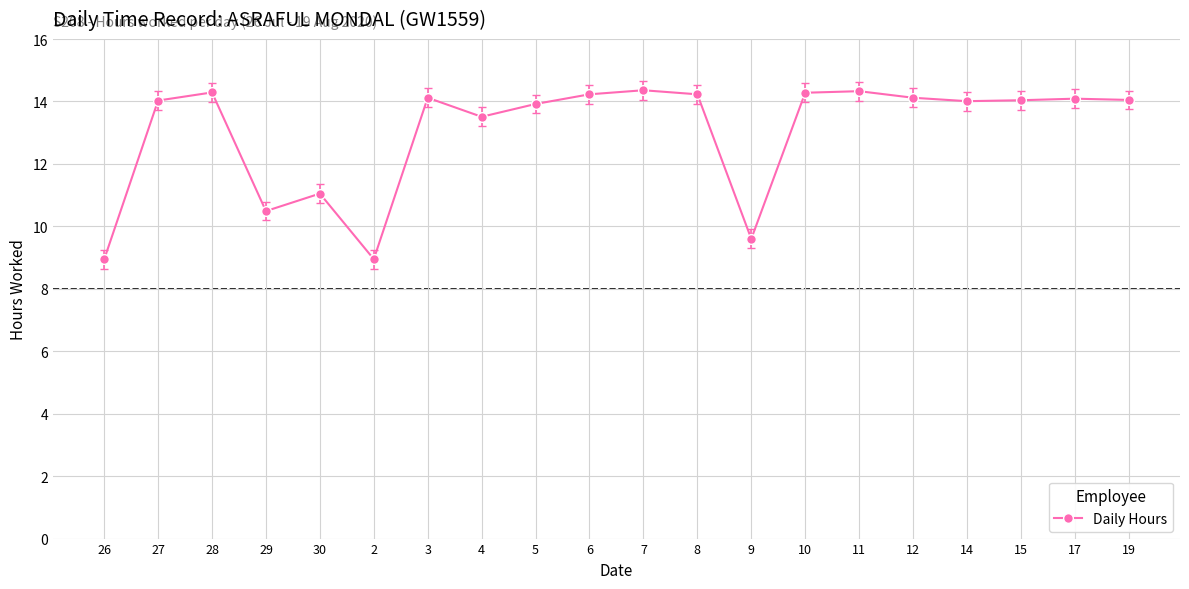

What is the value of the 5th point from the left?

11.1